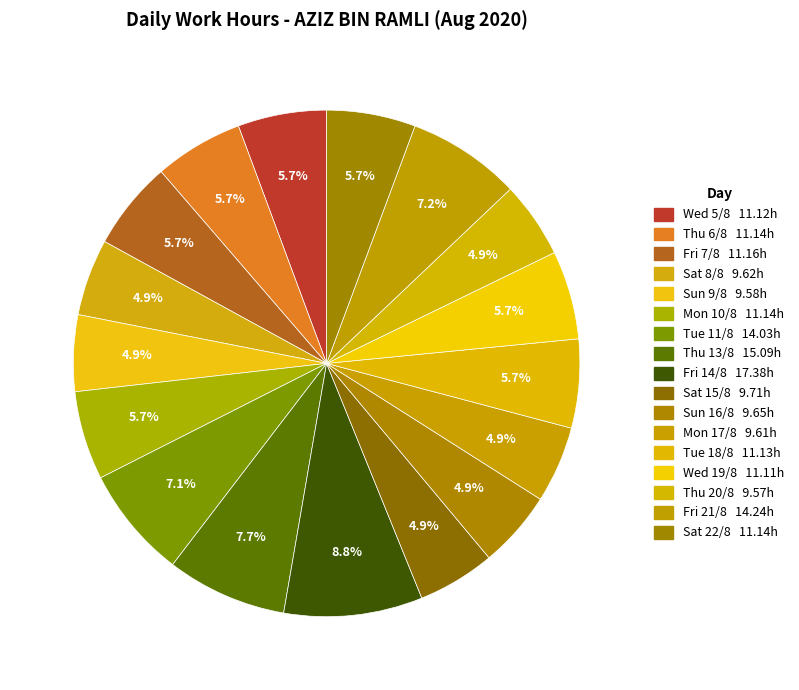

What is the smallest slice in the pie chart?

Thu 20/8